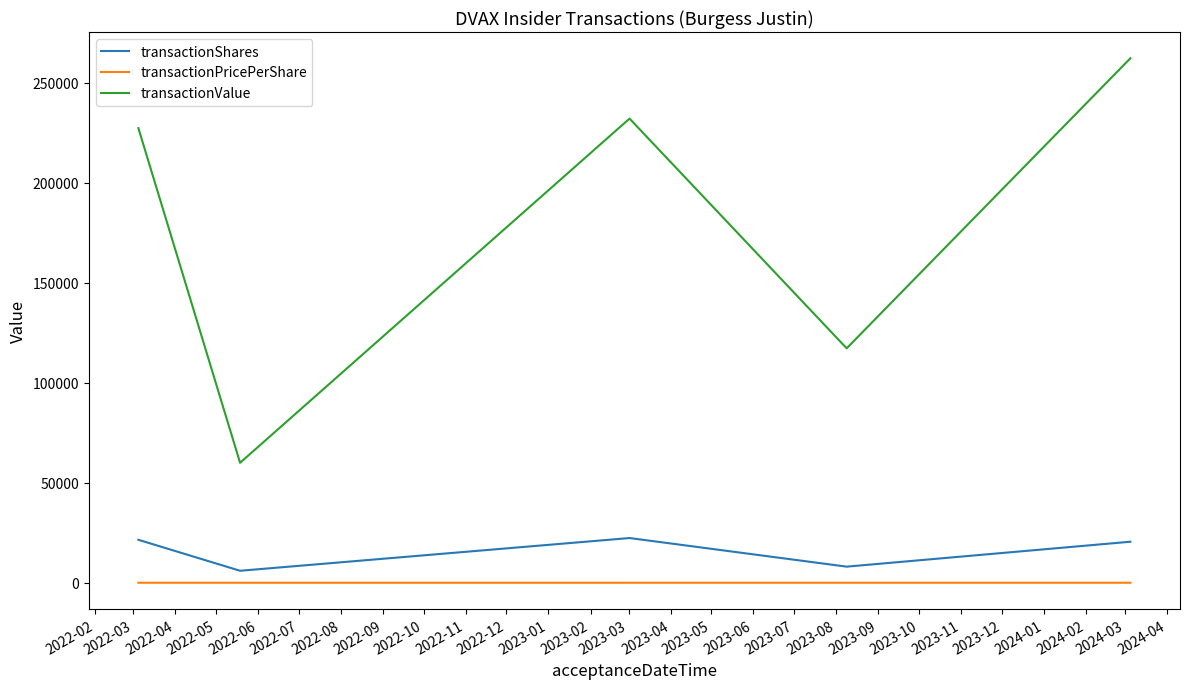

What is the difference between the maximum and second lowest values in the transactionShares series?

14310.0